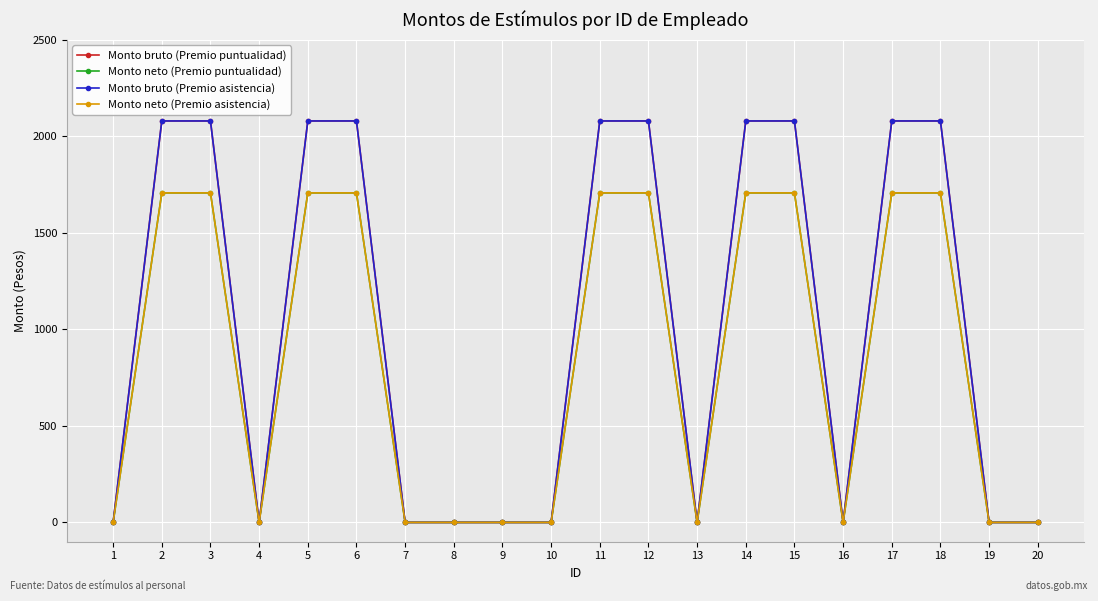

Is this an area chart (filled region under the line)?

No